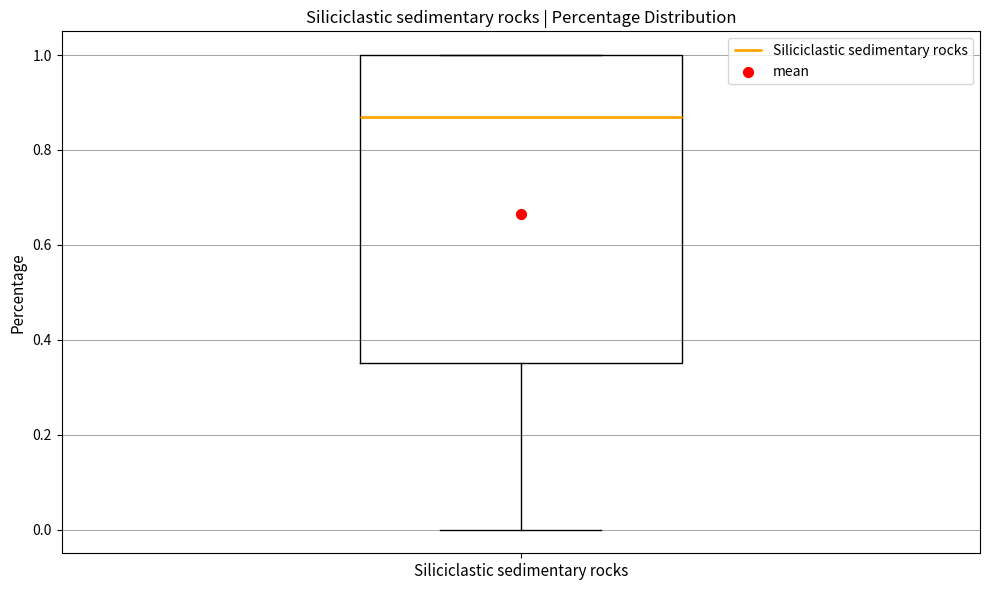

Transcribe this box plot: give where the median line is, the range the box spans, and where the two whiskers end, as read against the y-axis. The values are not printed on the chart, so give them approximately, as read against the axis.

median 0.86, box 0.36 to 1.00, whiskers 0.00 to 1.00